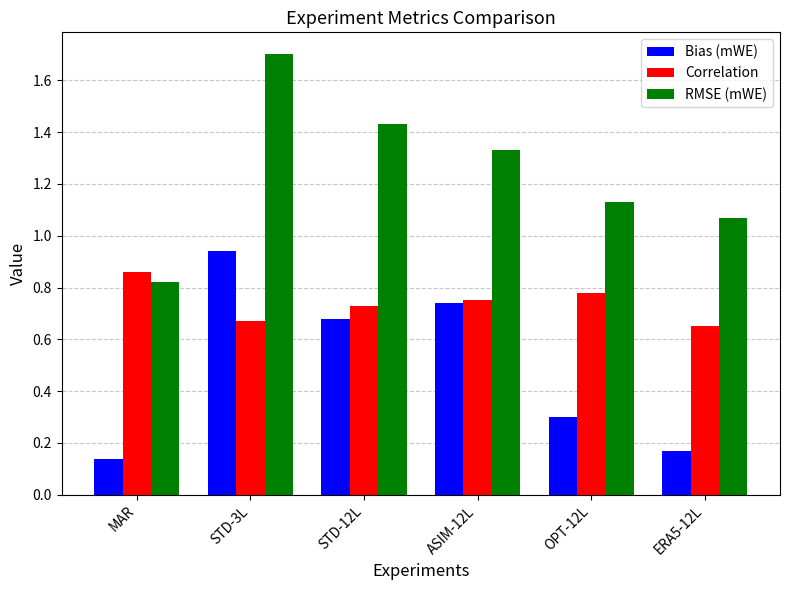

Rank the series by their maximum value, from lowest to highest.

Correlation, Bias (mWE), RMSE (mWE)